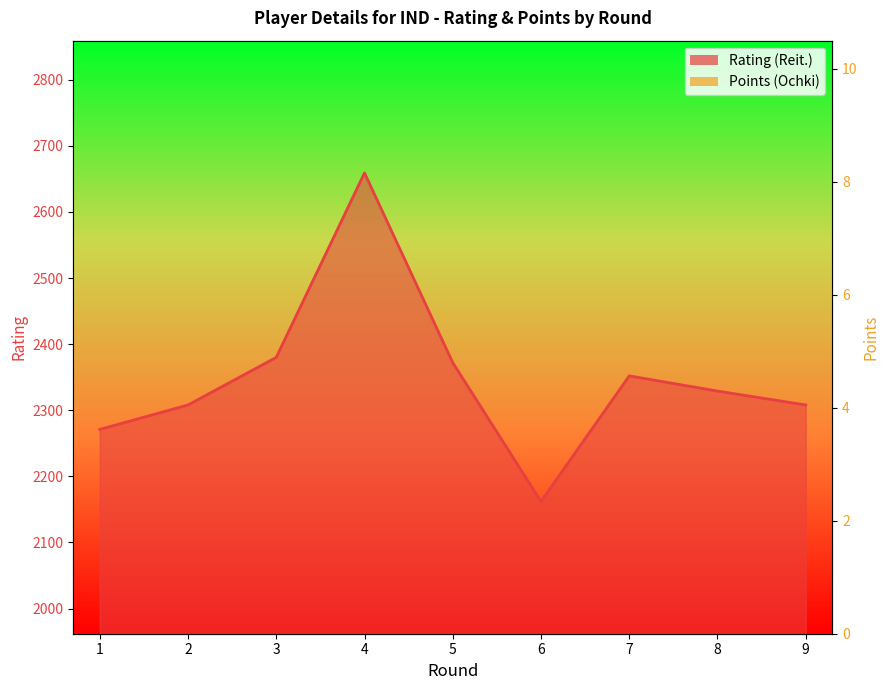

Rank the series by their average value, from highest to lowest.

Rating (Reit.), Points (Ochki)